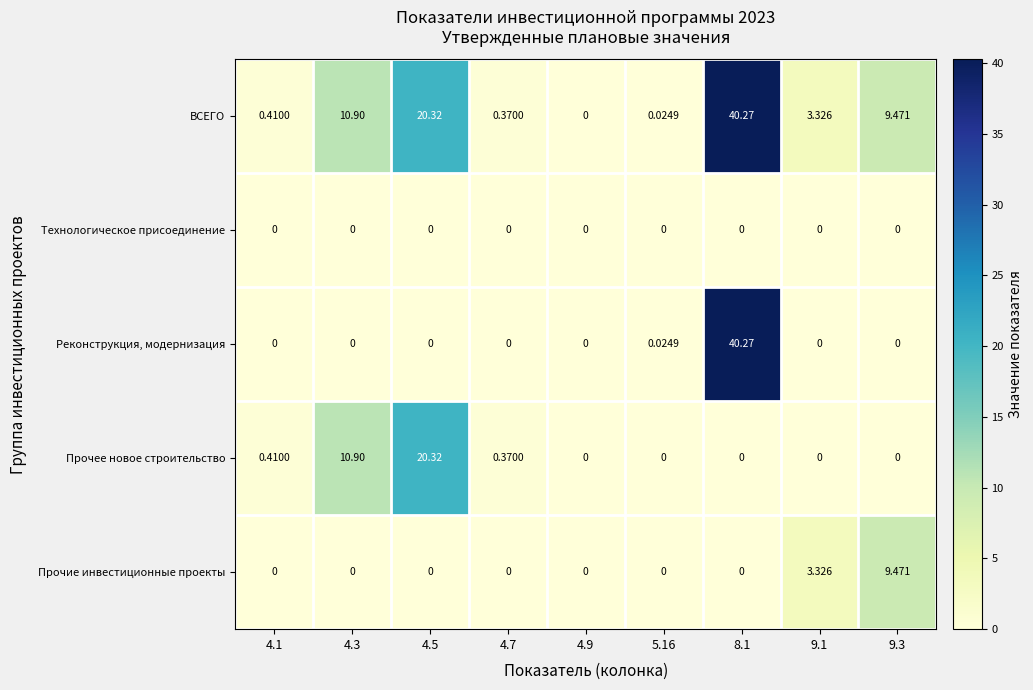

Which series has the largest total across all categories?

ВСЕГО